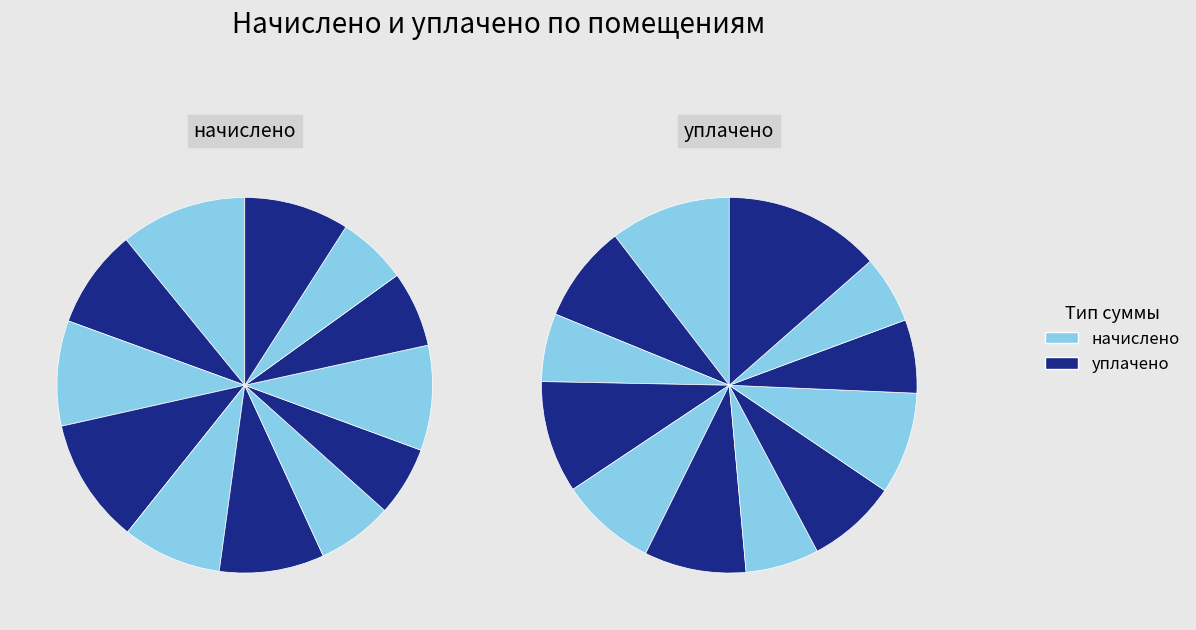

What percentage do 1 and 7 together represent?

17.4%